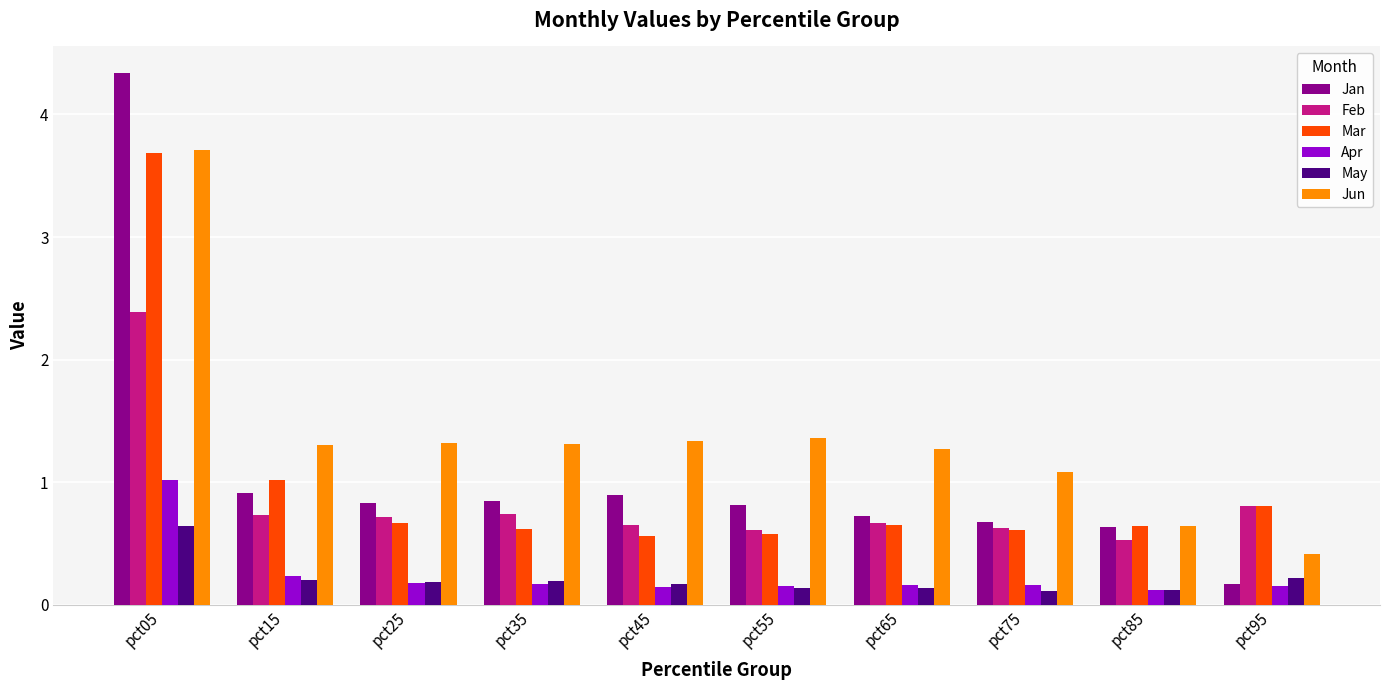

What is the difference between the second highest and minimum values in the Apr series?

0.1